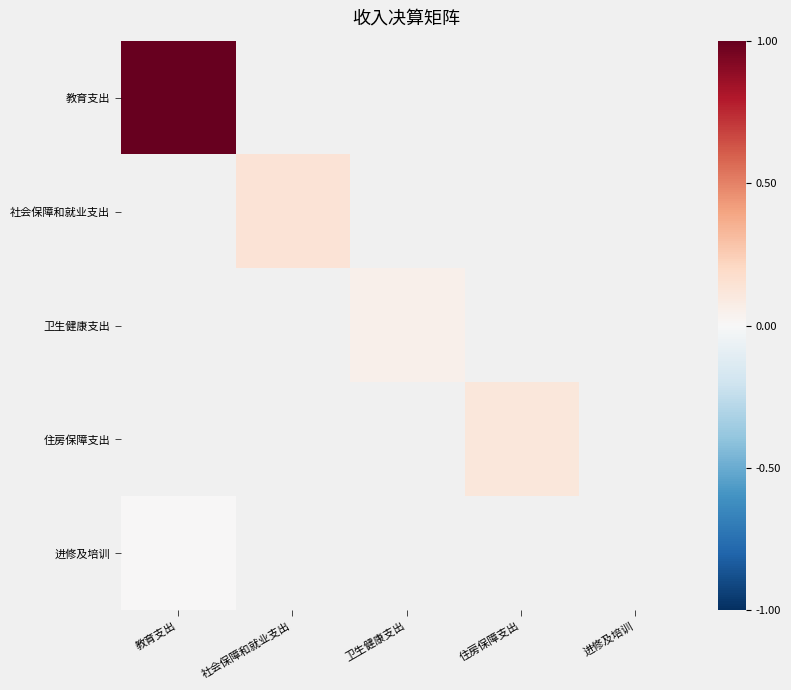

How many categories are shown in the chart?

5